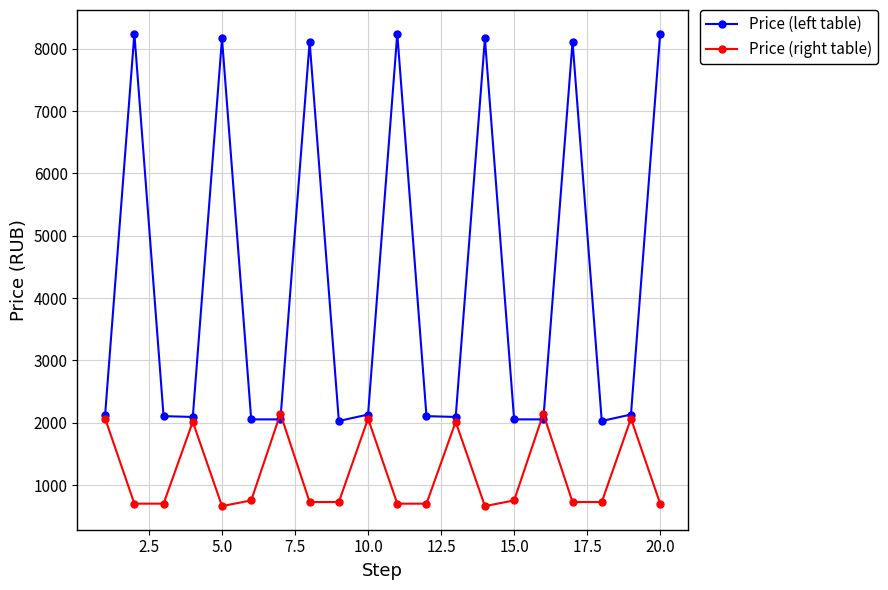

Which series ends up on top after the final intersection of Price (right table) and Price (left table)?

Price (left table)